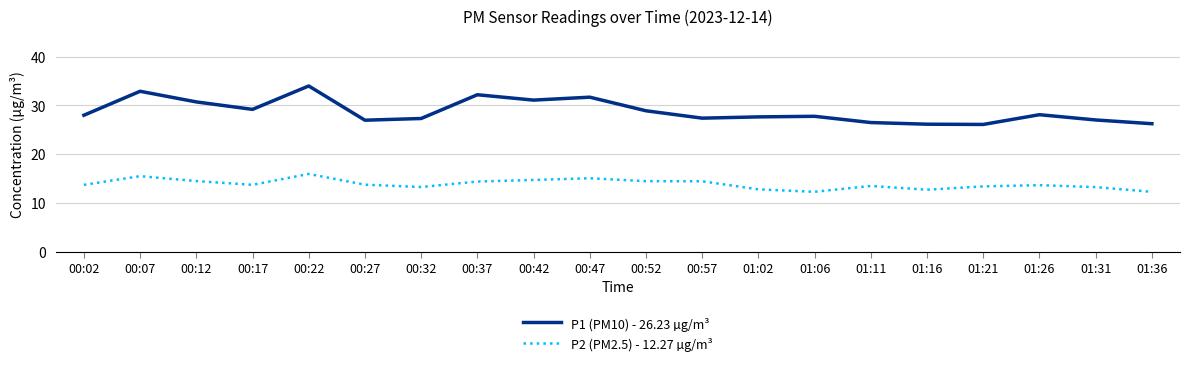

What is the difference between the P2 (PM2.5) - 12.27 µg/m³ values at 00:12 and 01:11?

1.0